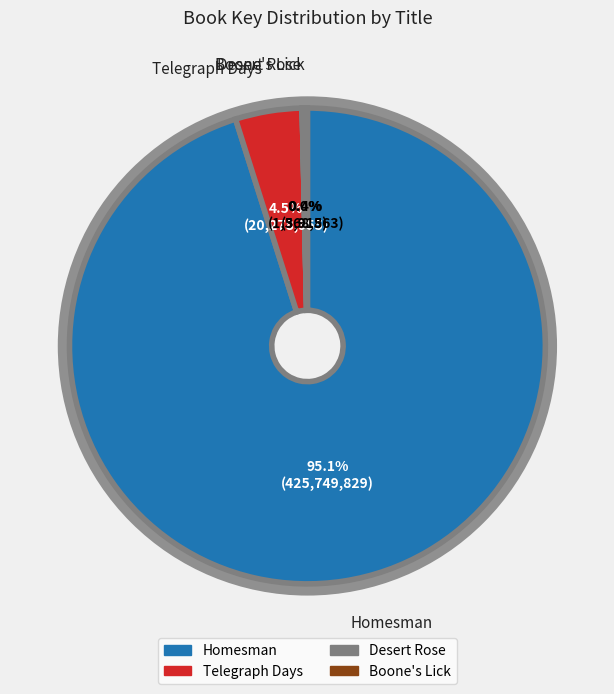

Which category accounts for the majority?

Homesman